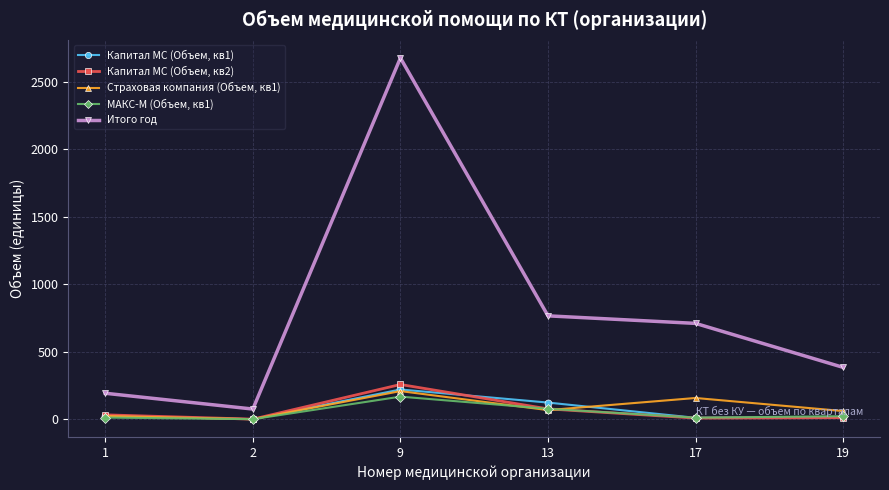

What are all the series names shown in the legend?

Капитал МС (Объем, кв1), Капитал МС (Объем, кв2), Страховая компания (Объем, кв1), МАКС-М (Объем, кв1), Итого год